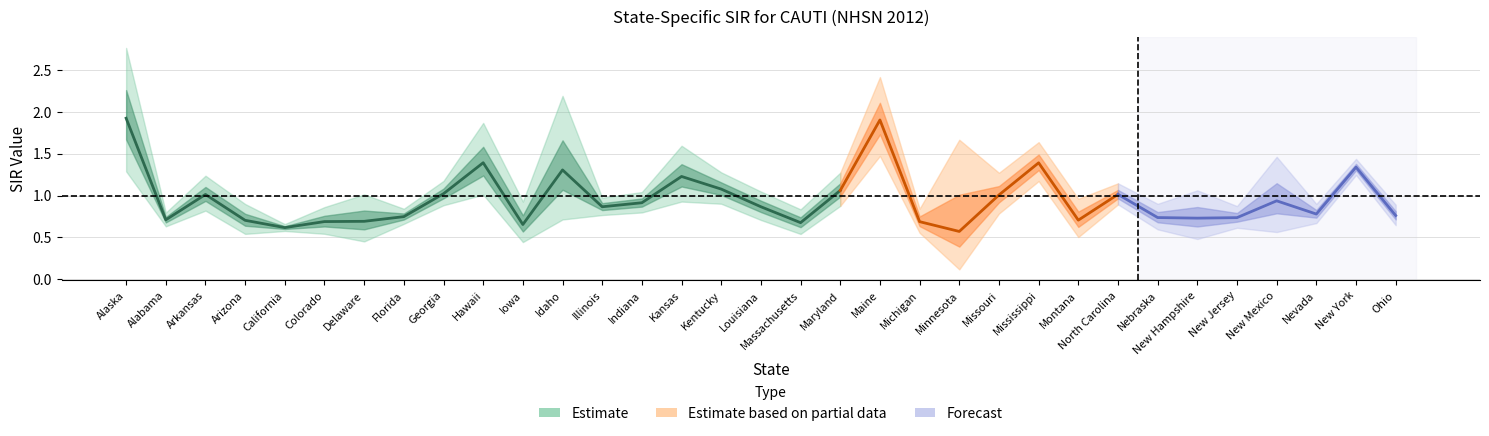

What is the value of the Lower CI point at the 31st from the left?

0.7